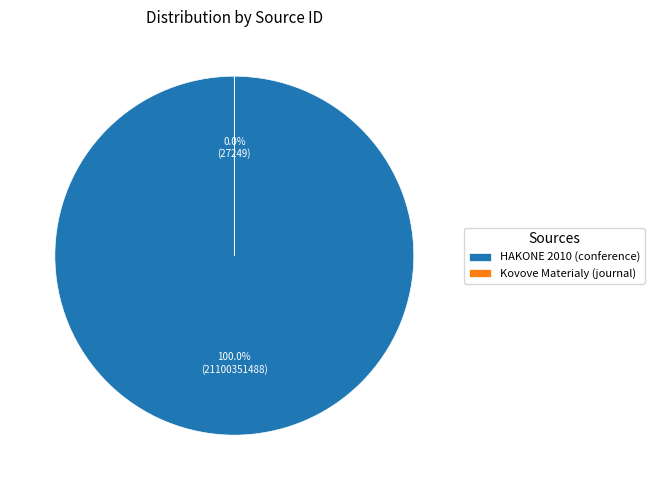

Rank the categories by value from highest to lowest.

HAKONE 2010 (conference), Kovove Materialy (journal)